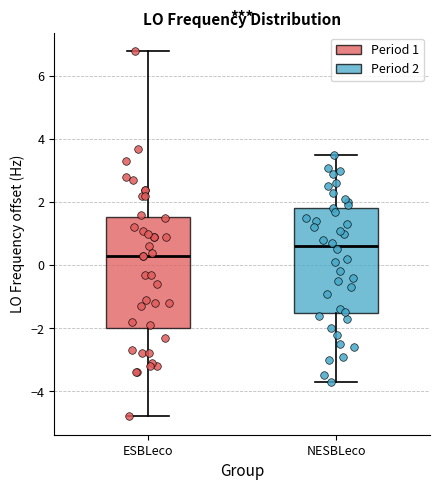

Reading left to right, read every box against the y-axis: the position of its median line, the range the box covers, and the ends of its whiskers. The values are not printed on the chart, so give them approximately, as read against the axis.

ESBLeco: median 0.4, box -2.0 to 1.6, whiskers -4.8 to 6.8
NESBLeco: median 0.6, box -1.6 to 1.8, whiskers -3.6 to 3.6